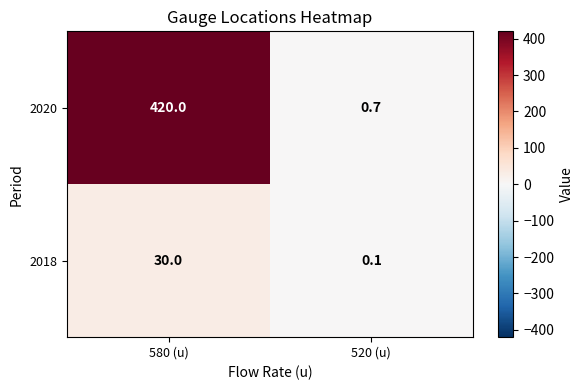

Is it true that 2020 equals 710.3 at 580 (u)?

False